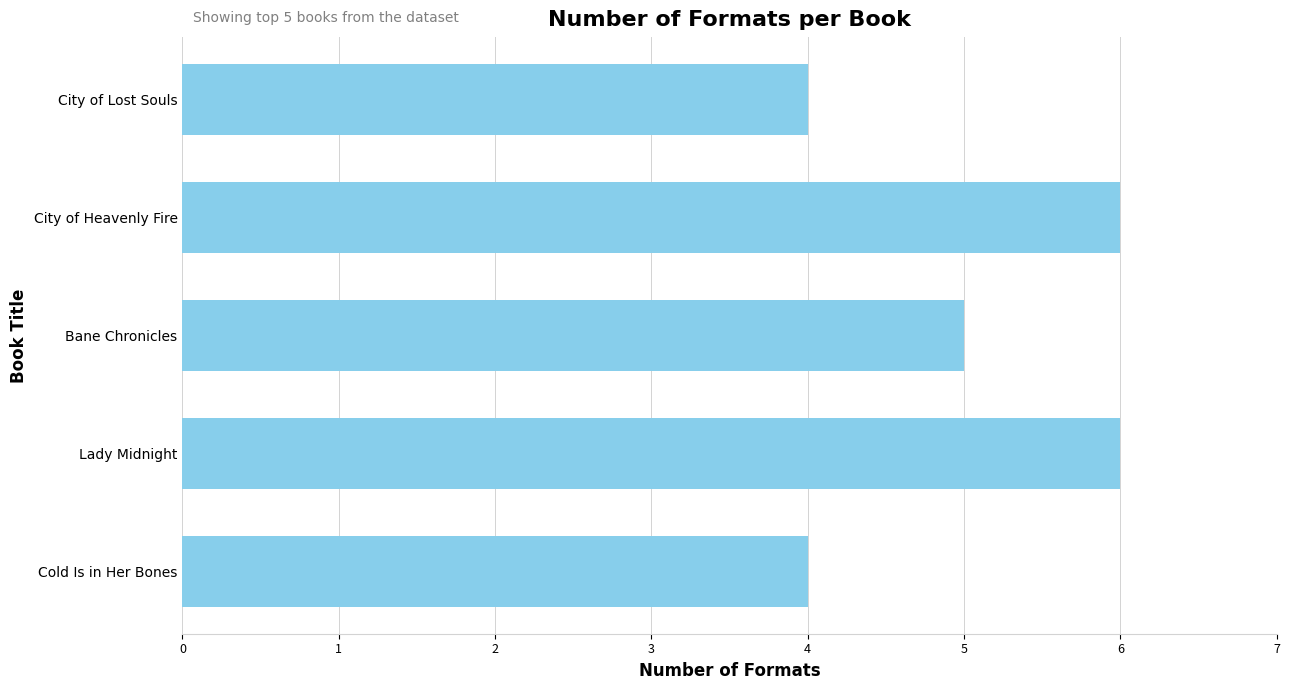

What is the sum of all values?

25